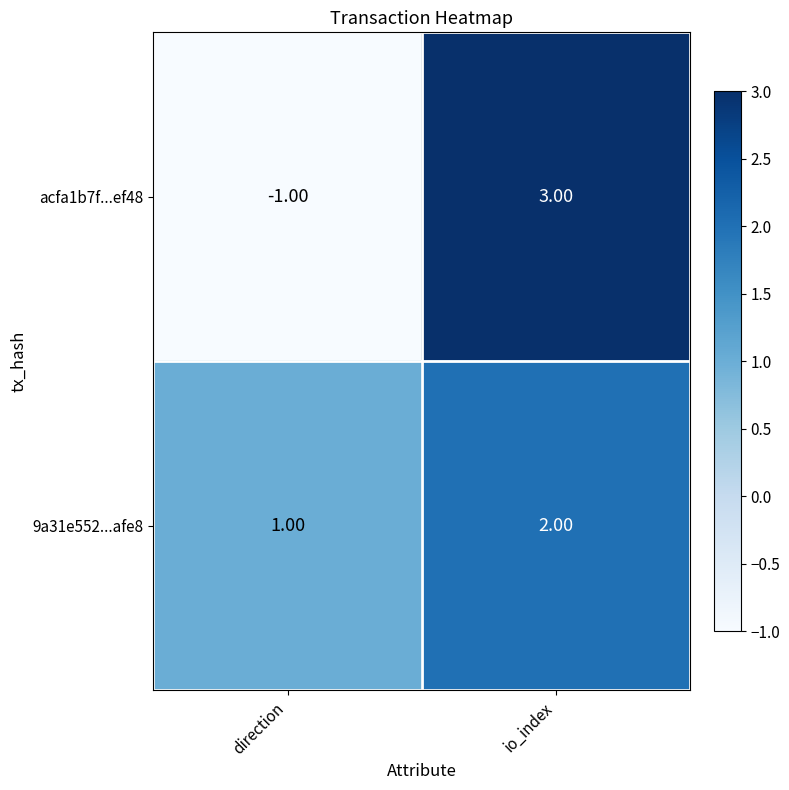

Which series has the largest total across all categories?

9a31e552...afe8